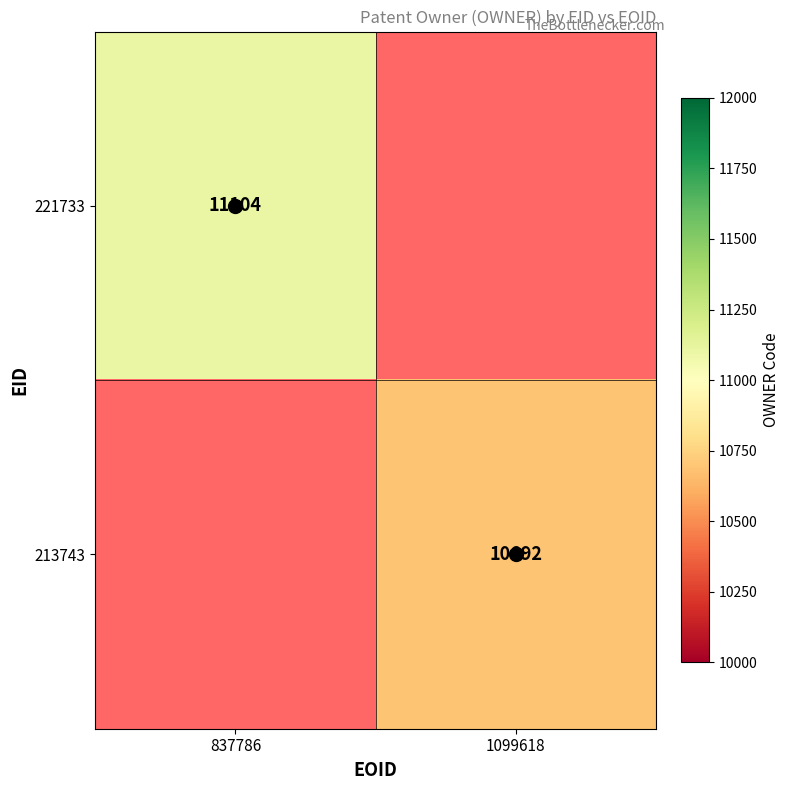

The 213743 series shows 17208 at 1099618. True or false?

False